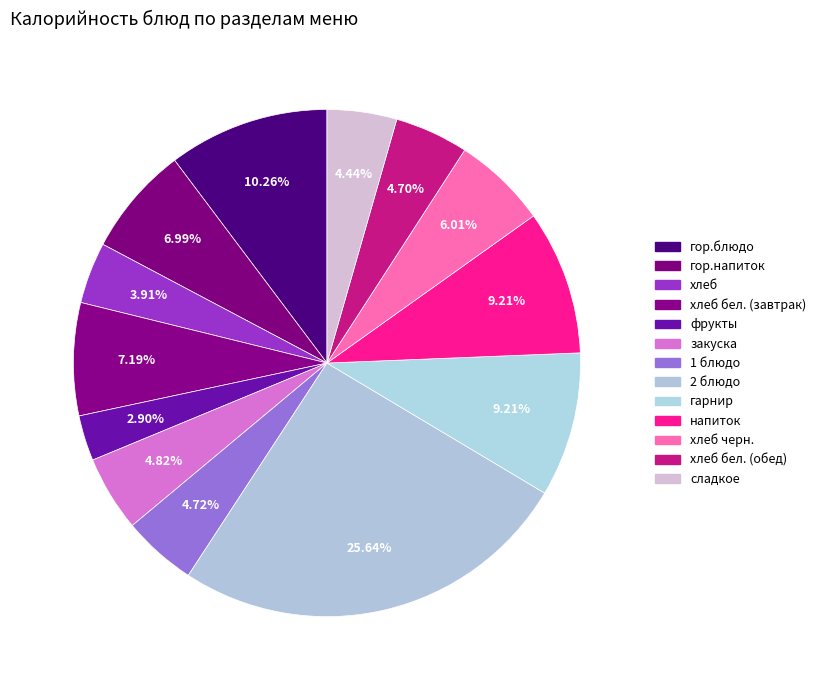

How many slices are in this pie chart?

13